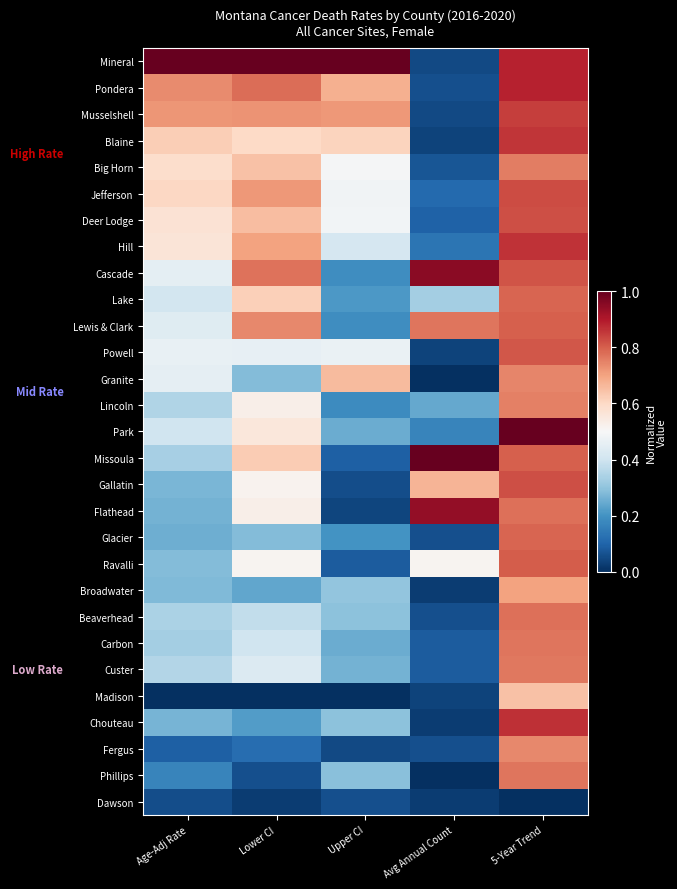

Between Lower CI and Age-Adj Rate, which is larger?

Lower CI